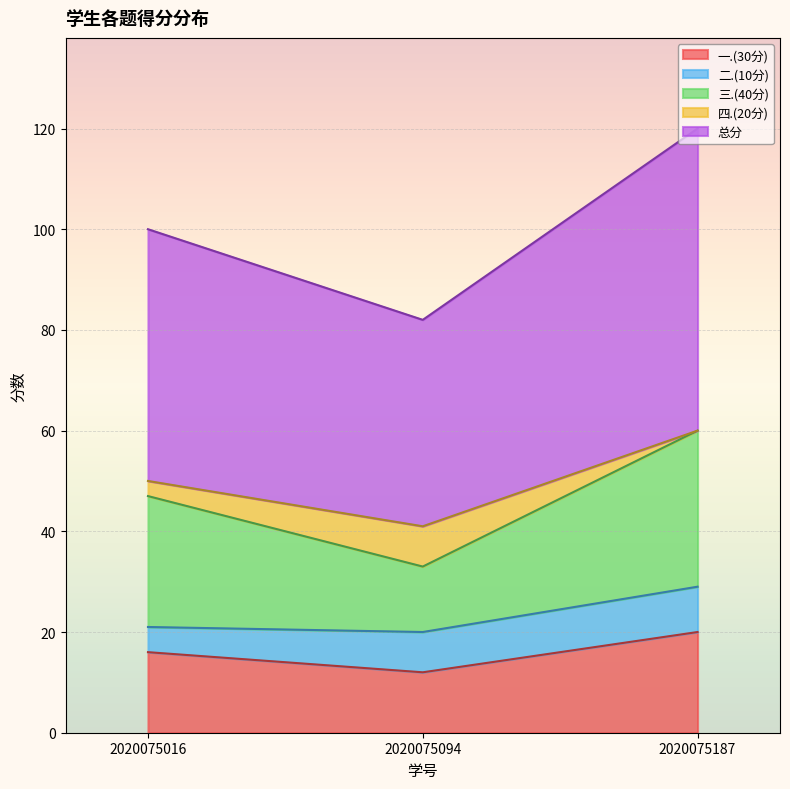

At which category is the sum across all series the highest?

2020075187